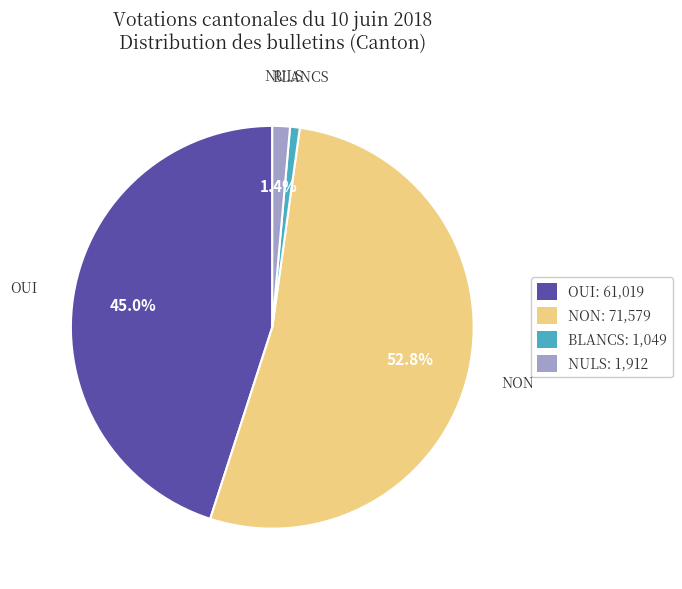

What is the ratio of the value at OUI: 61,019 to the value at BLANCS: 1,049?

58.2